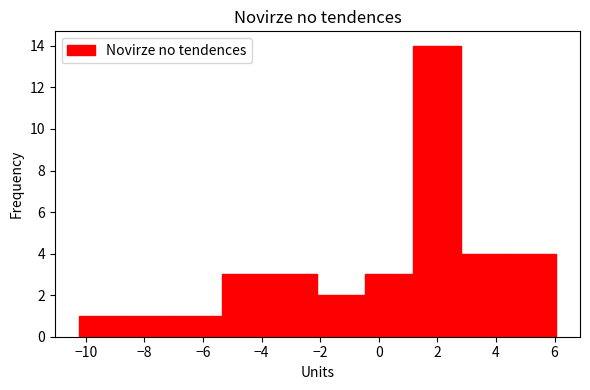

What is the height of the bar covering 2.8 to 4.4 on the x-axis? Neither the bar edges nor the heights are printed on the chart, so give them approximately, as read against the axes.

4